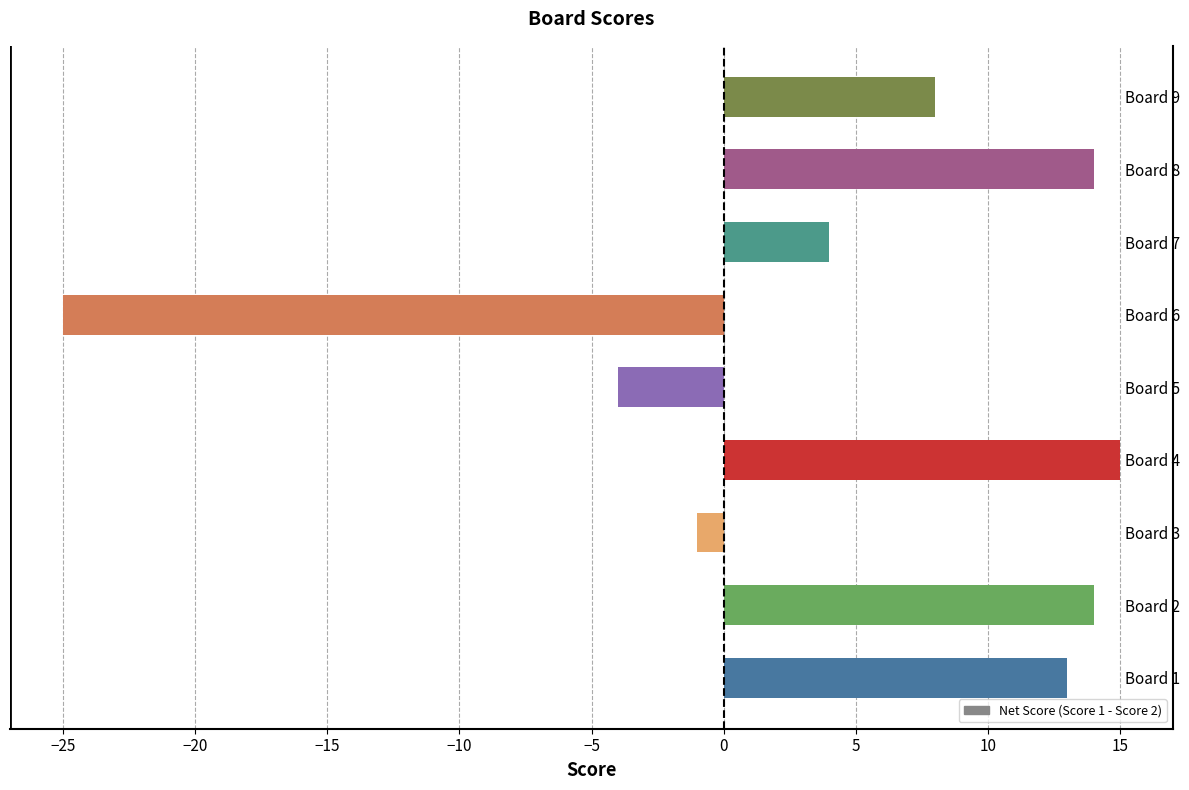

The chart shows a value of 14 at Board 9. True or false?

False